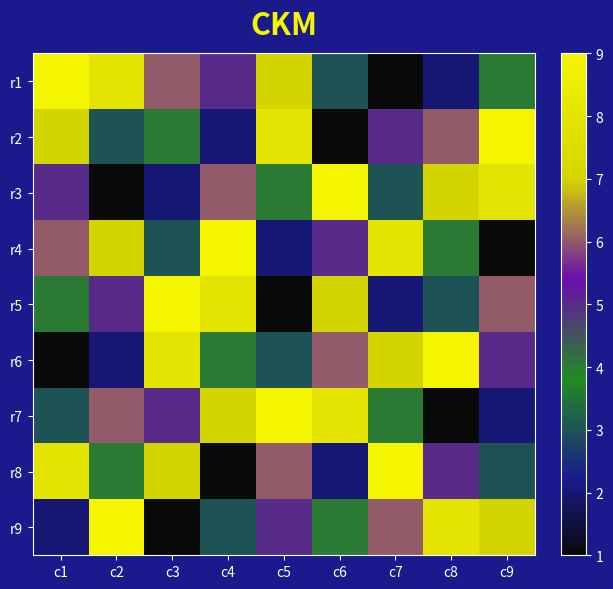

At which category is the sum across all series the highest?

c1